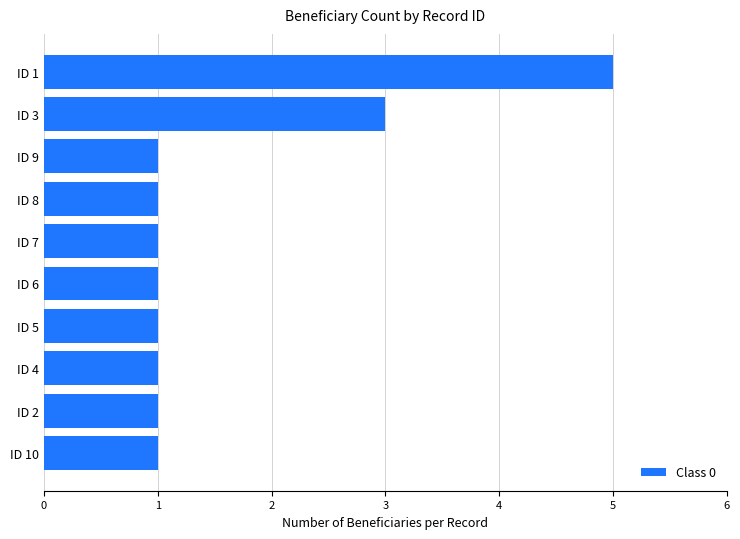

Between ID 4 and ID 3, which is larger?

ID 3